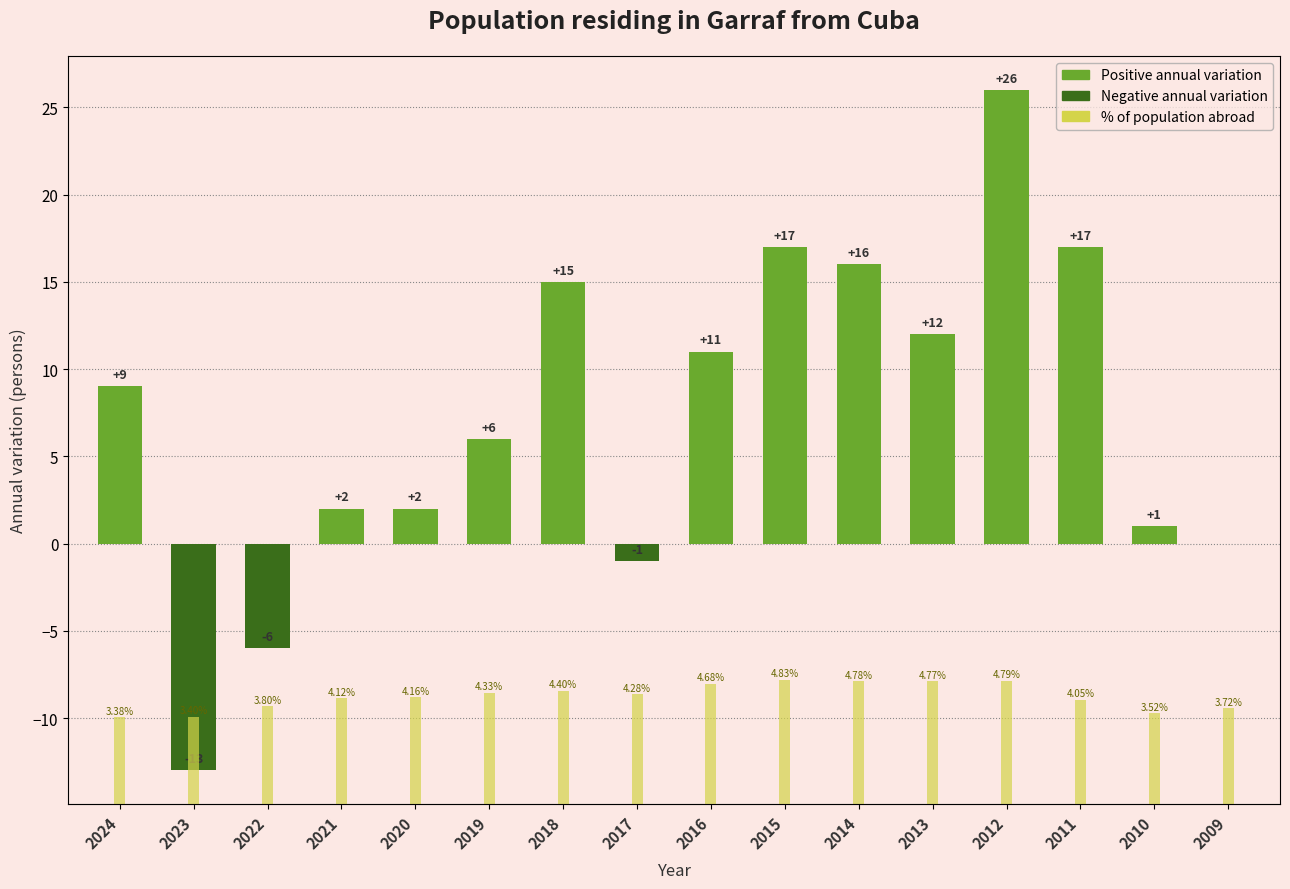

Which series has the largest range (max minus min)?

Annual variation